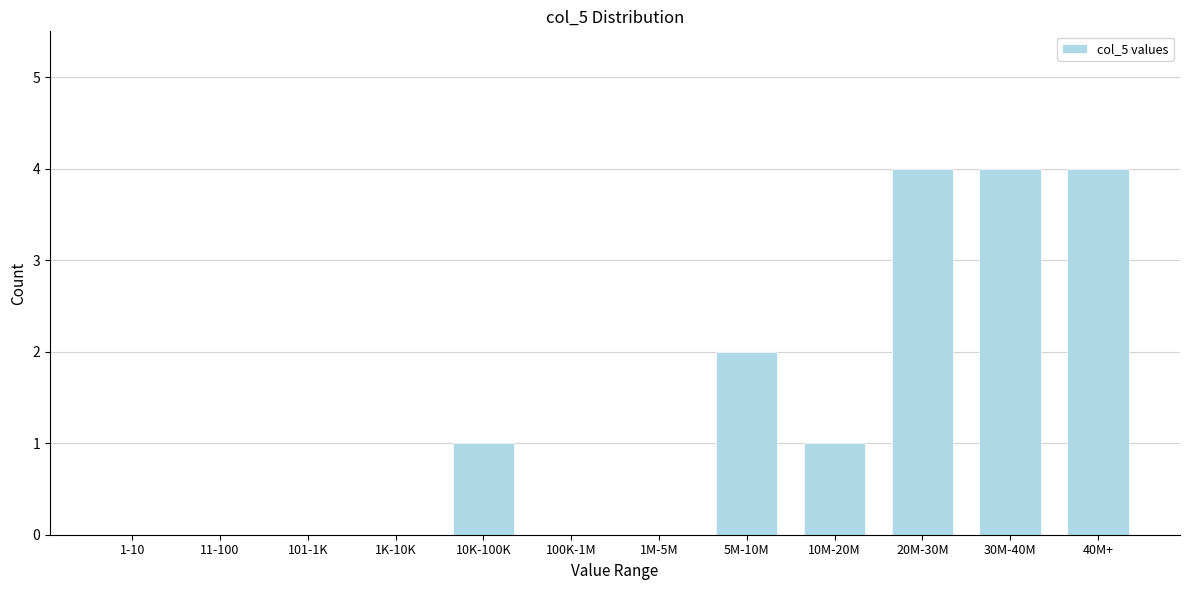

Reading right to left, transcribe all the data shown in this chart.

40M+=4	30M-40M=4	20M-30M=4	10M-20M=1	5M-10M=2	1M-5M=0	100K-1M=0	10K-100K=1	1K-10K=0	101-1K=0	11-100=0	1-10=0